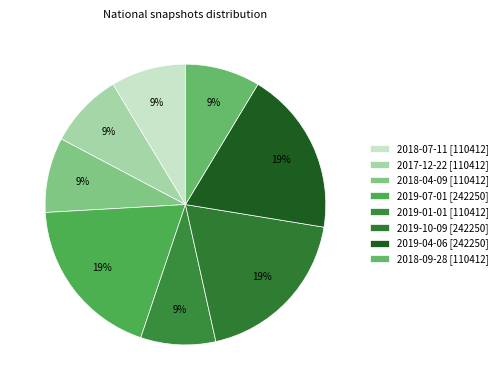

What percentage is the 2019-01-01 slice, to the nearest percent?

9%